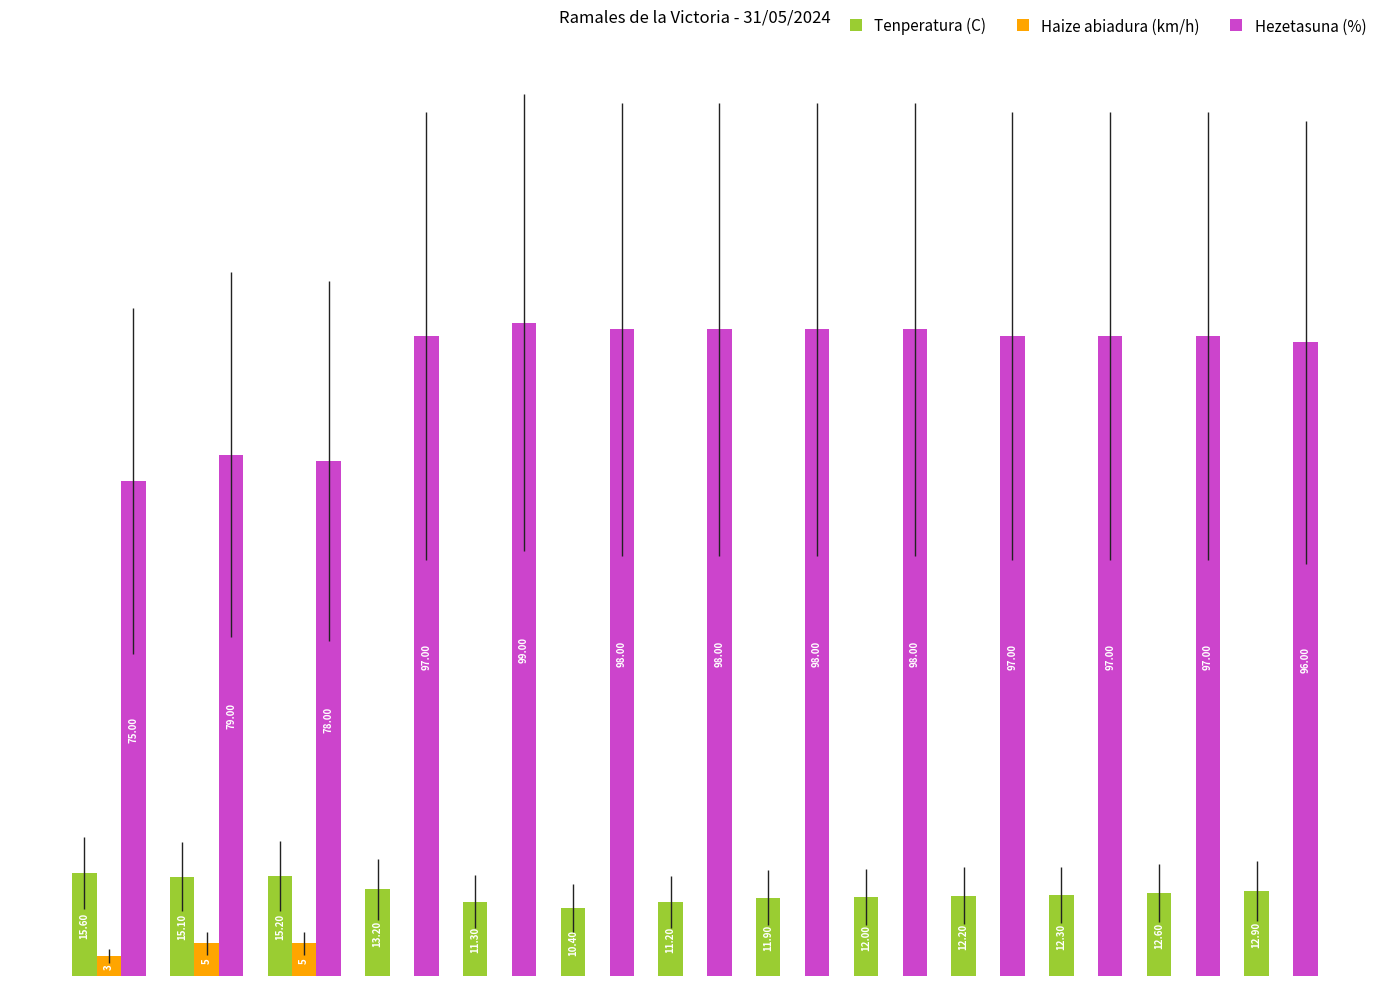

Which series has the largest total across all categories?

Hezetasuna (%)